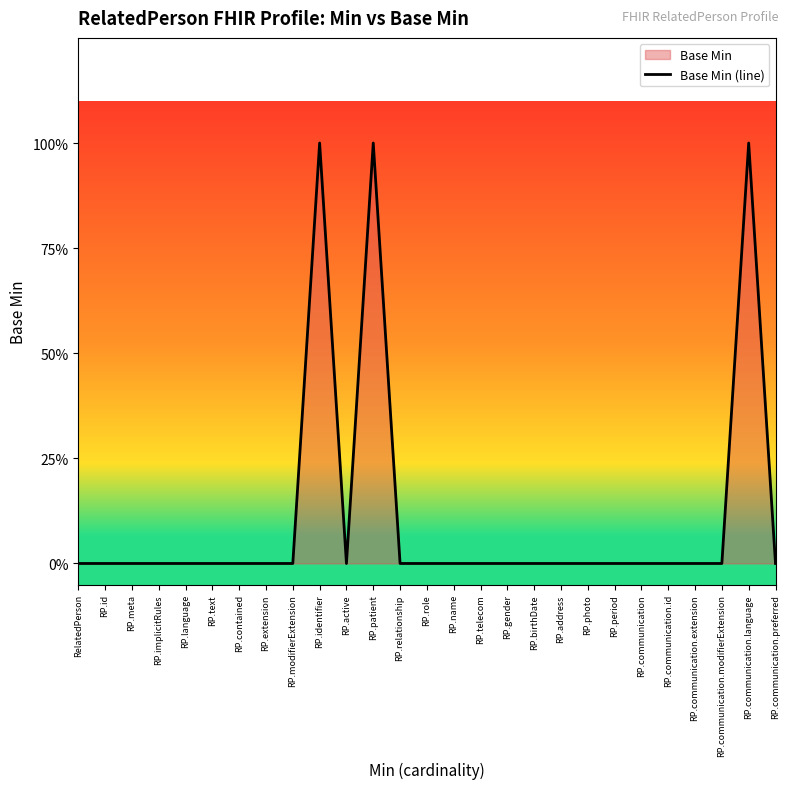

List the labels in order of value, largest first.

RP.identifier, RP.patient, RP.communication.language, RelatedPerson, RP.id, RP.meta, RP.implicitRules, RP.language, RP.text, RP.contained, RP.extension, RP.modifierExtension, RP.active, RP.relationship, RP.role, RP.name, RP.telecom, RP.gender, RP.birthDate, RP.address, RP.photo, RP.period, RP.communication, RP.communication.id, RP.communication.extension, RP.communication.modifierExtension, RP.communication.preferred